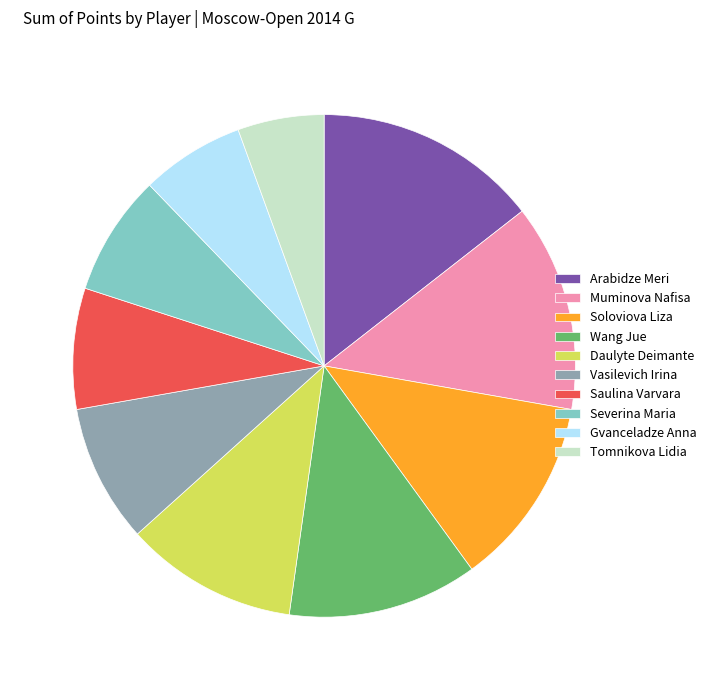

Is it true that Vasilevich Irina is 19% of the pie?

False